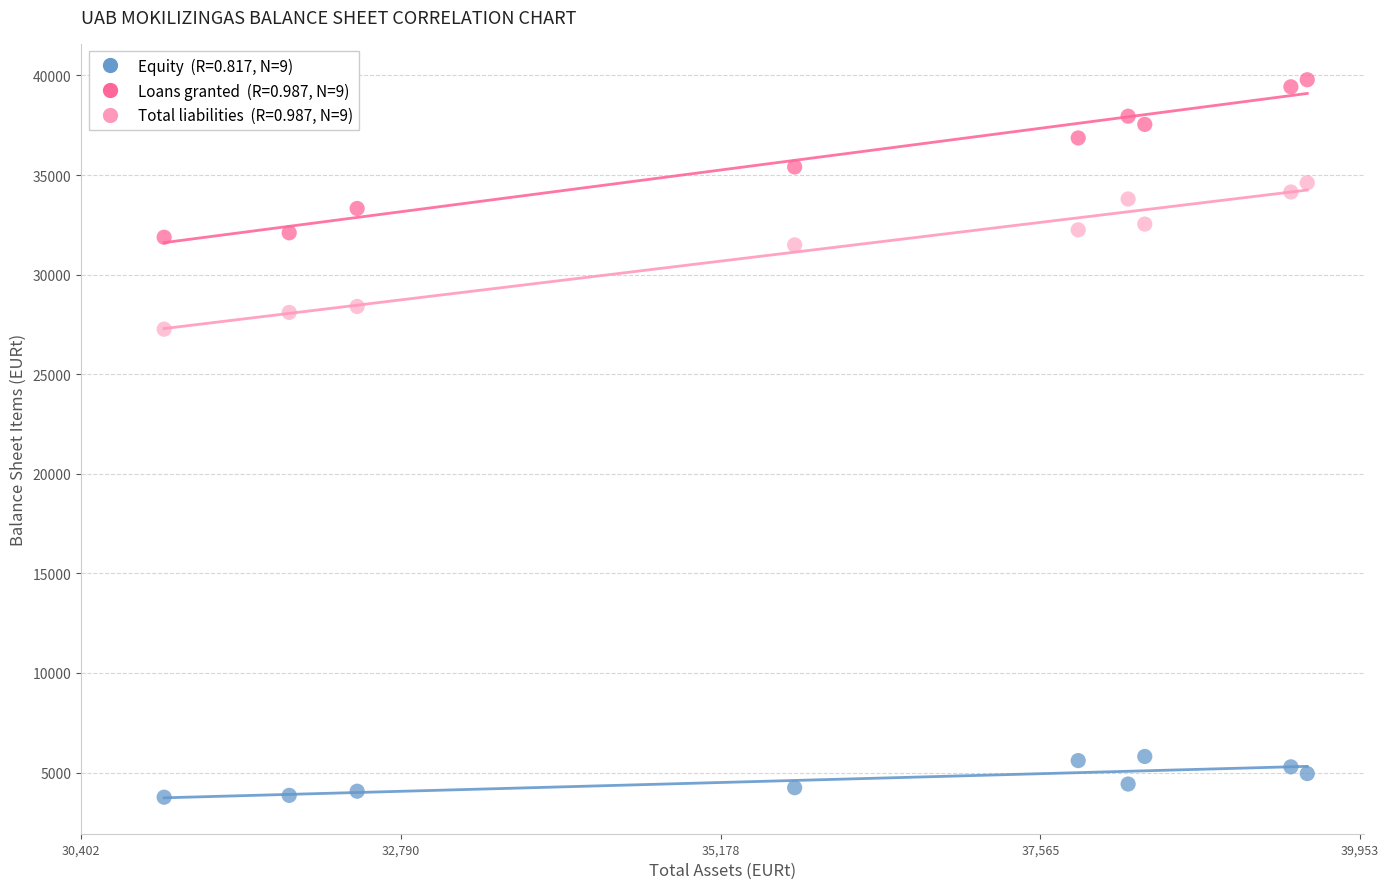

Across all series, what Y value is closest to 21773?

27261.5